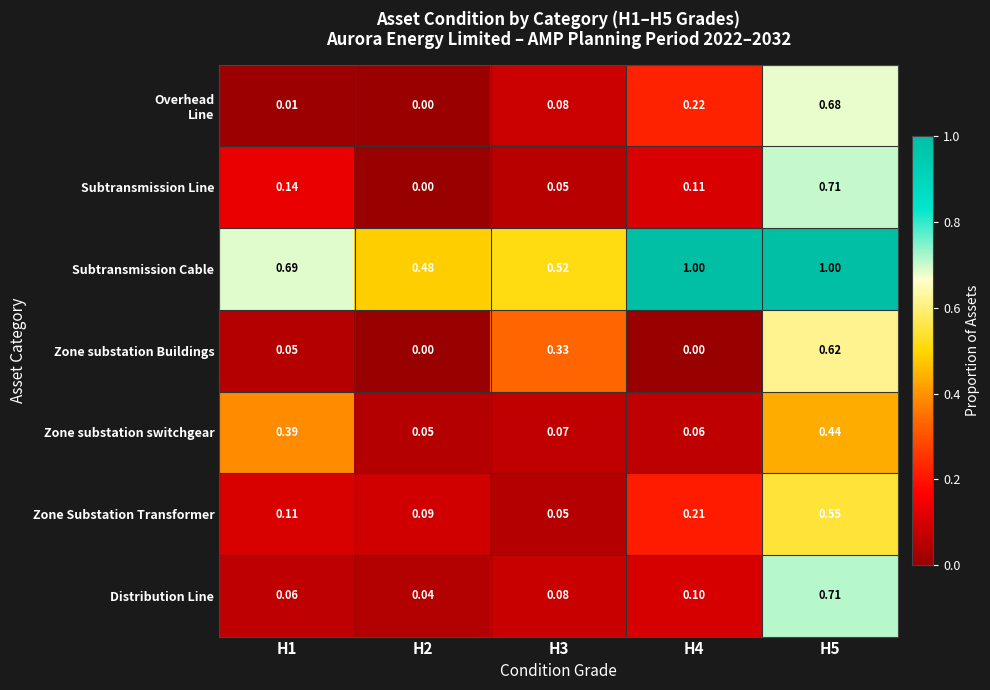

Is the value of Subtransmission Line at H1 greater than the value of Zone substation Buildings at H5?

No